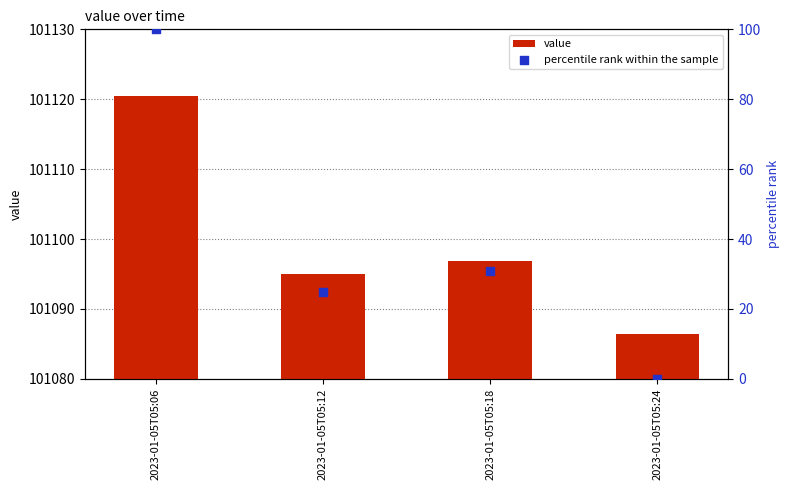

What is the total value across all series at 2023-01-05T05:18?

101127.7